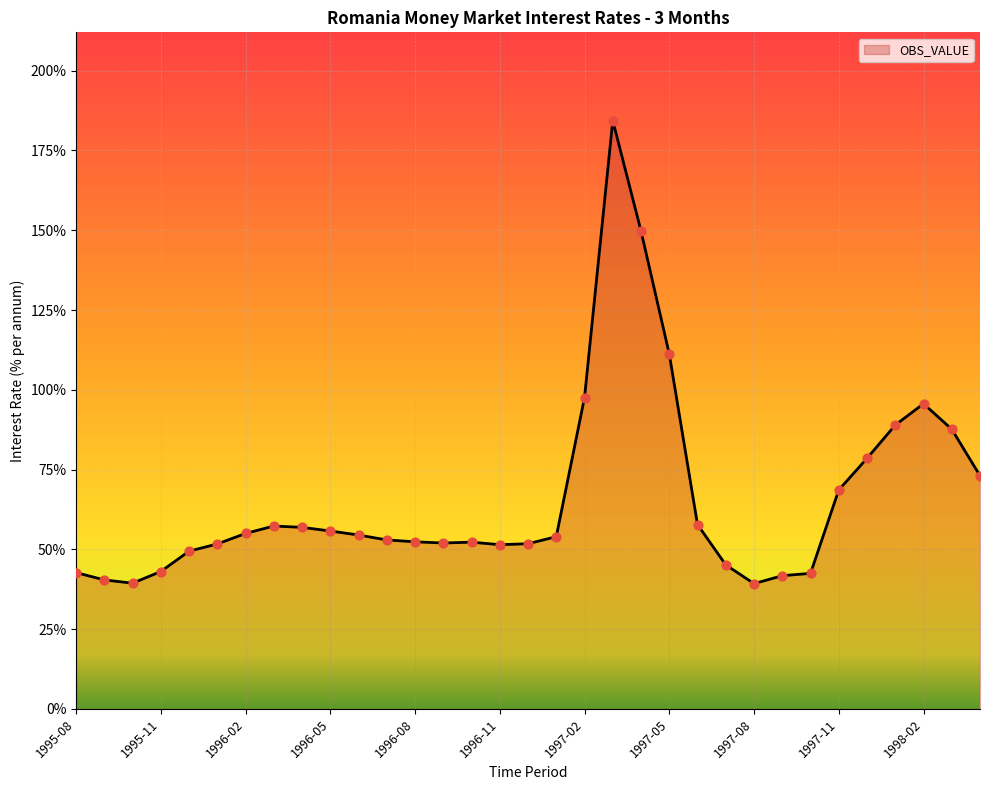

What is the difference between the maximum and minimum values?

145.1